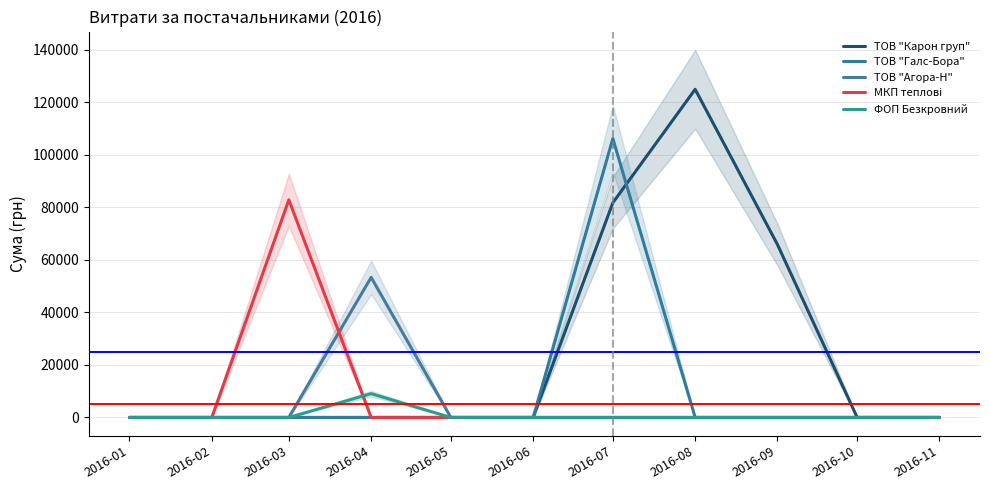

Reading right to left, what are all the values shown in this chart?

ТОВ "Карон груп": 2016-11=0.0	2016-10=0.0	2016-09=65790.6	2016-08=124904.8	2016-07=81726.8	2016-06=0.0	2016-05=0.0	2016-04=0.0	2016-03=0.0	2016-02=0.0	2016-01=0.0
ТОВ "Галс-Бора": 2016-11=0.0	2016-10=0.0	2016-09=0.0	2016-08=0.0	2016-07=106147.3	2016-06=0.0	2016-05=0.0	2016-04=0.0	2016-03=0.0	2016-02=0.0	2016-01=0.0
ТОВ "Агора-Н": 2016-11=0.0	2016-10=0.0	2016-09=0.0	2016-08=0.0	2016-07=0.0	2016-06=0.0	2016-05=0.0	2016-04=53325.3	2016-03=0.0	2016-02=0.0	2016-01=0.0
МКП теплові: 2016-11=0.0	2016-10=0.0	2016-09=0.0	2016-08=0.0	2016-07=0.0	2016-06=0.0	2016-05=0.0	2016-04=0.0	2016-03=82834.0	2016-02=0.0	2016-01=0.0
ФОП Безкровний: 2016-11=0.0	2016-10=0.0	2016-09=0.0	2016-08=0.0	2016-07=0.0	2016-06=0.0	2016-05=0.0	2016-04=9062.0	2016-03=0.0	2016-02=0.0	2016-01=0.0